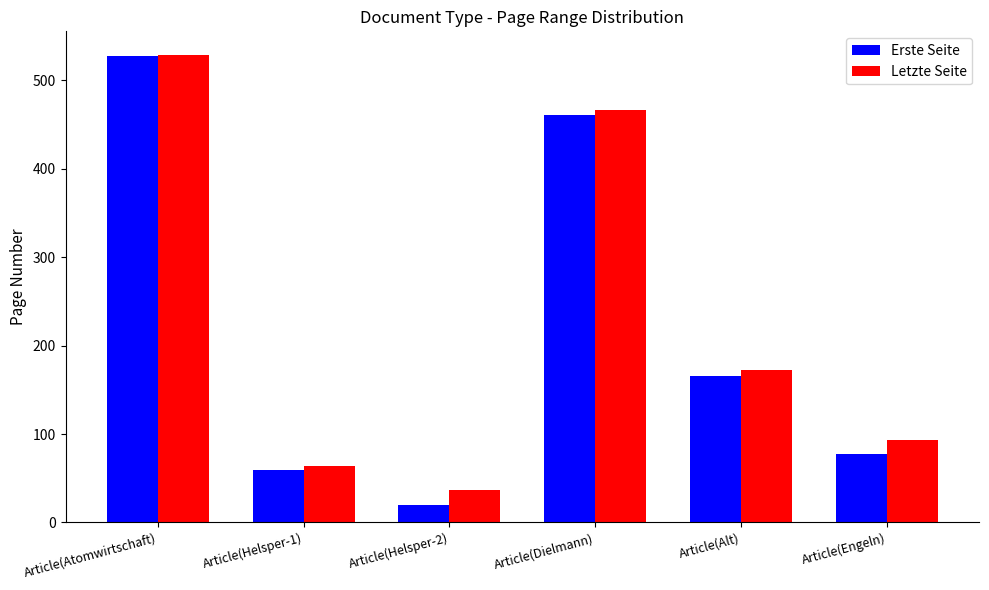

Rank the categories by Erste Seite value from highest to lowest.

Article(Atomwirtschaft), Article(Dielmann), Article(Alt), Article(Engeln), Article(Helsper-1), Article(Helsper-2)